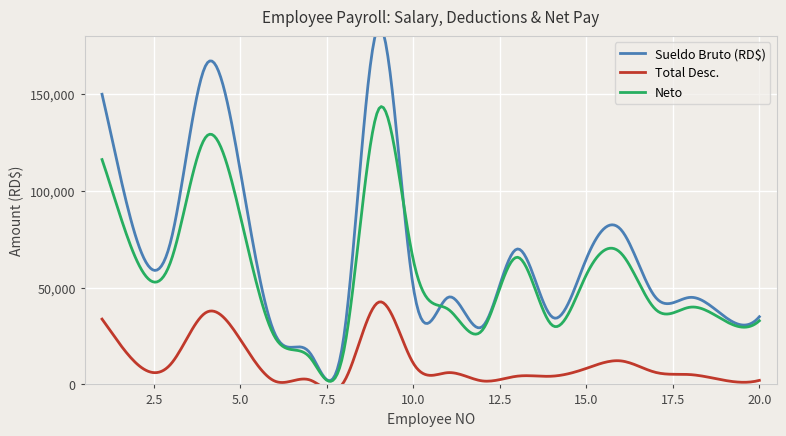

What is the minimum value shown in the chart?

1561.6